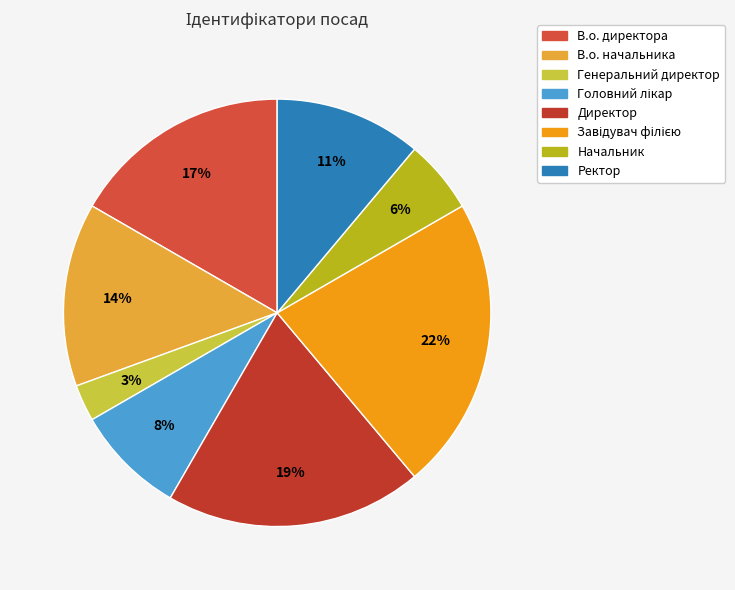

What percentage is the Начальник slice, to the nearest percent?

6%